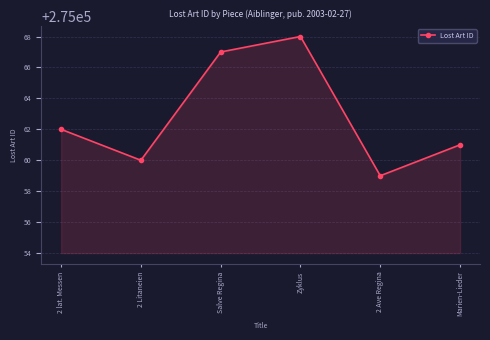

What is the sum of the values at Marien-Lieder and Salve Regina?

550128